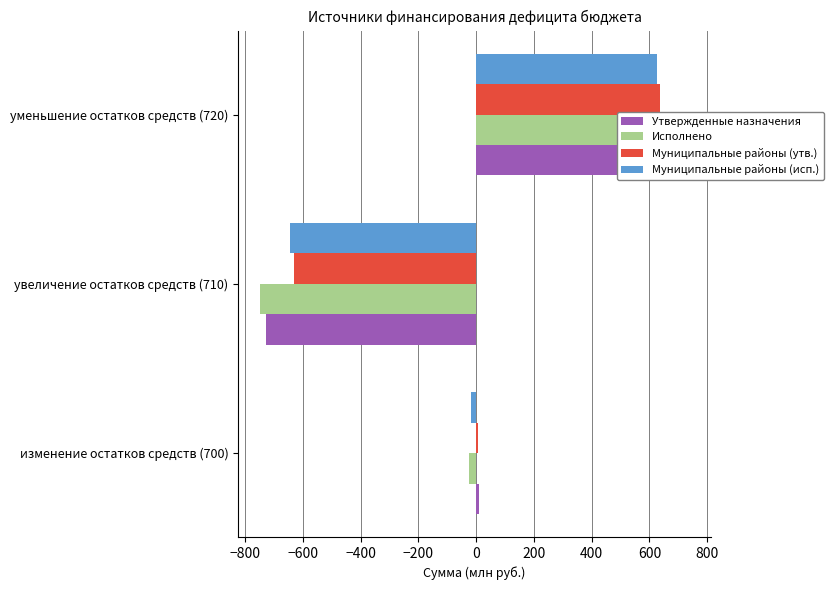

Between уменьшение остатков средств (720) and увеличение остатков средств (710), which is larger?

уменьшение остатков средств (720)